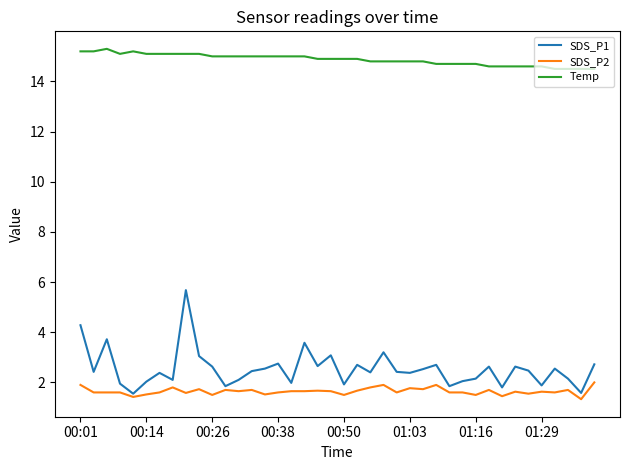

Which series has the largest range (max minus min)?

SDS_P1